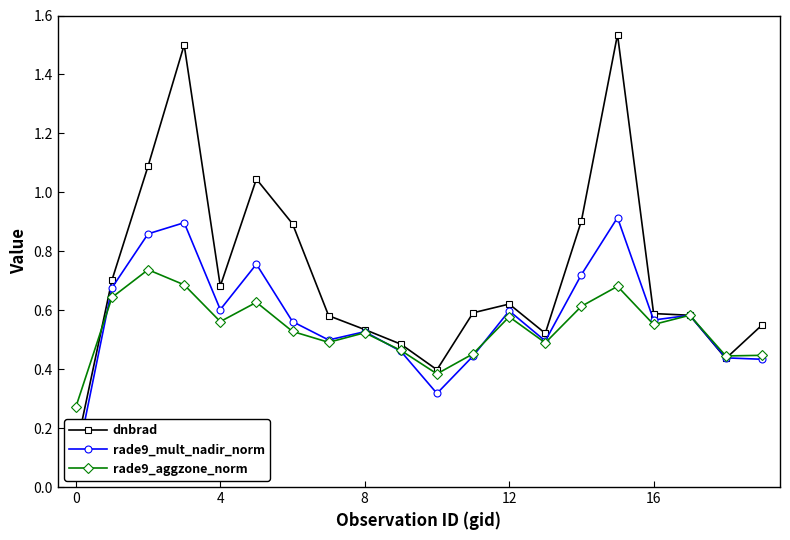

True or false: rade9_aggzone_norm has more than 0 points higher than both neighbors.

True